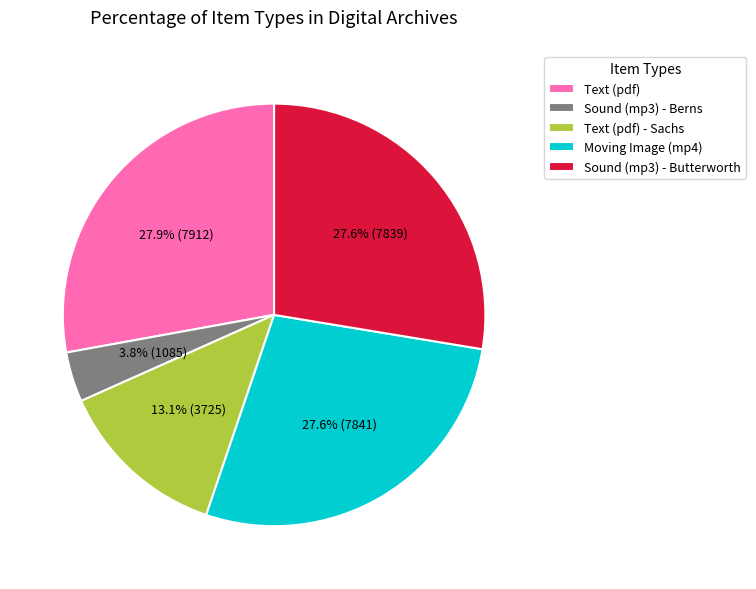

Does Sound (mp3) - Berns represent more than half of the total?

No